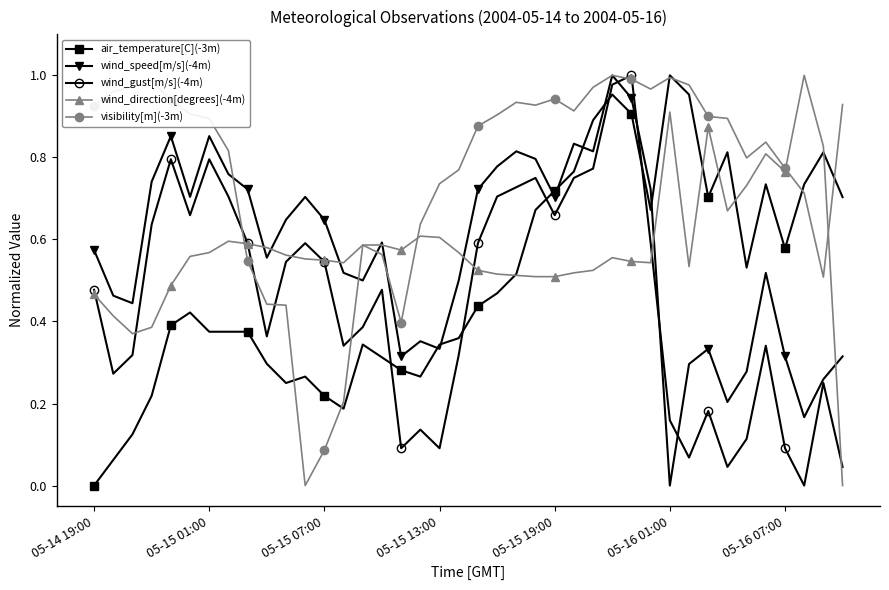

True or false: wind_direction[degrees](-4m) has more than 2 points higher than both neighbors.

True